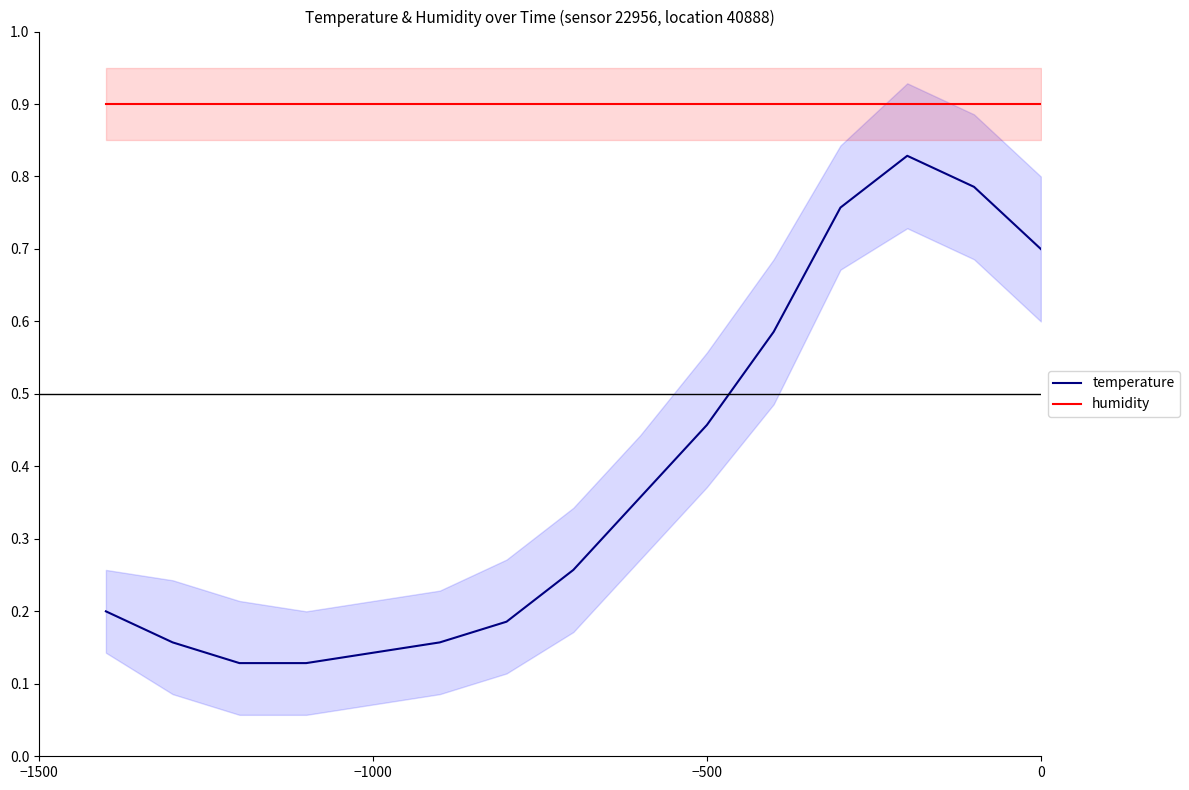

True or false: temperature and humidity intersect in this chart.

False